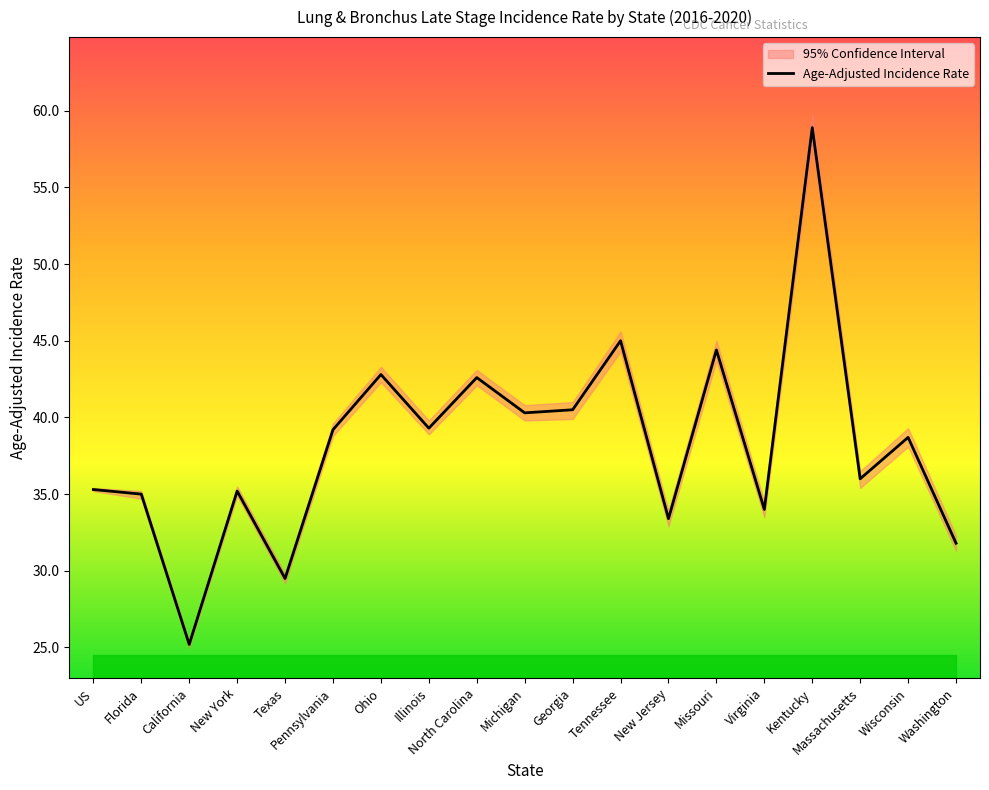

The chart shows a value of 54.2 at Virginia. True or false?

False